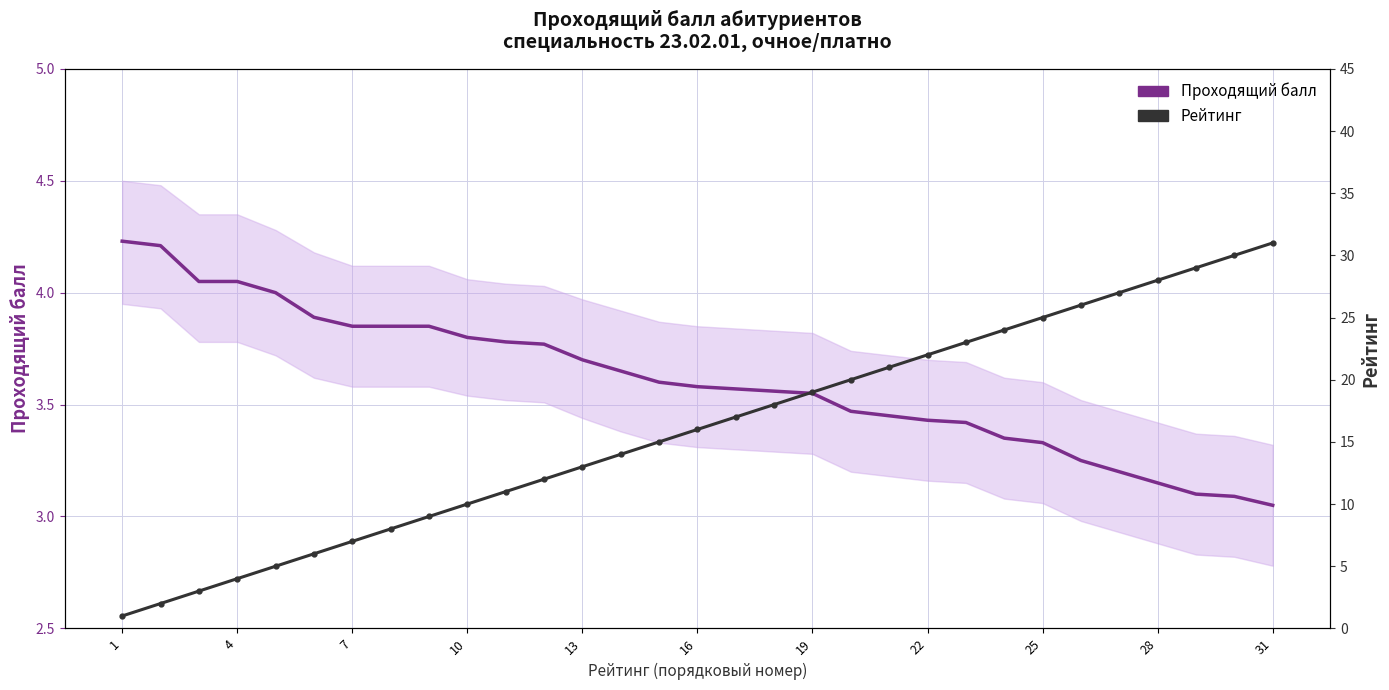

List the series in order of their overall mean, lowest first.

Проходящий балл, Рейтинг